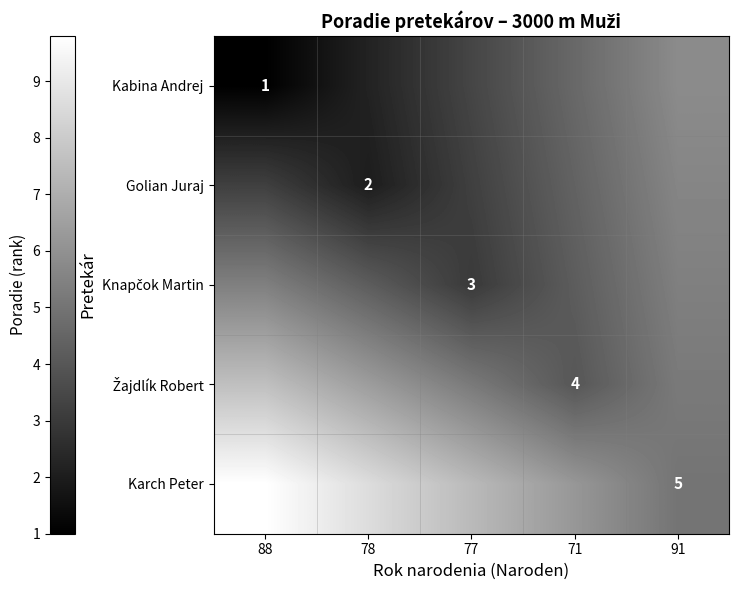

How many data points does each series have?

5